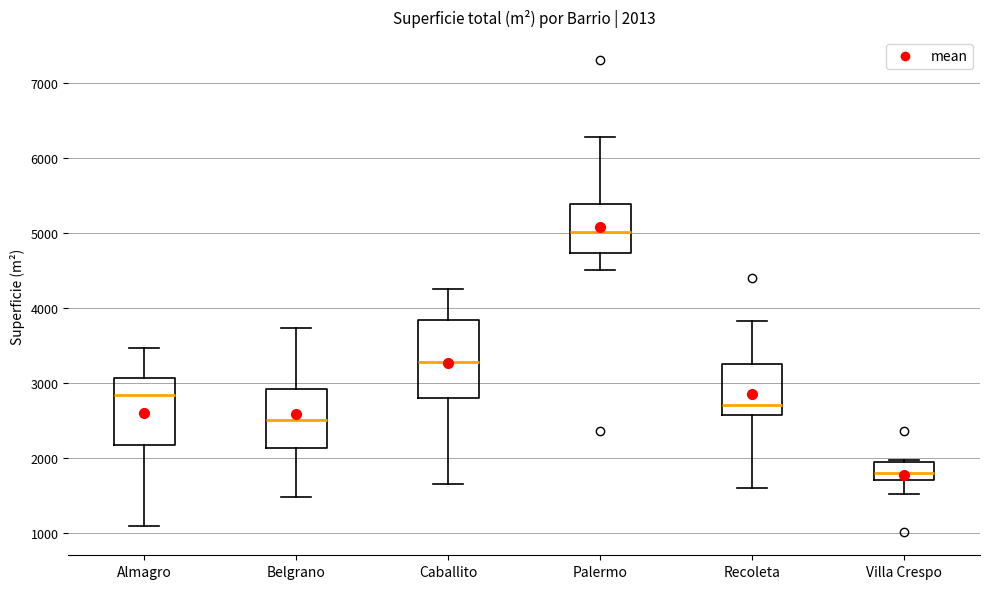

Comparing the boxes themselves (not the whiskers), which one is the tallest?

Caballito